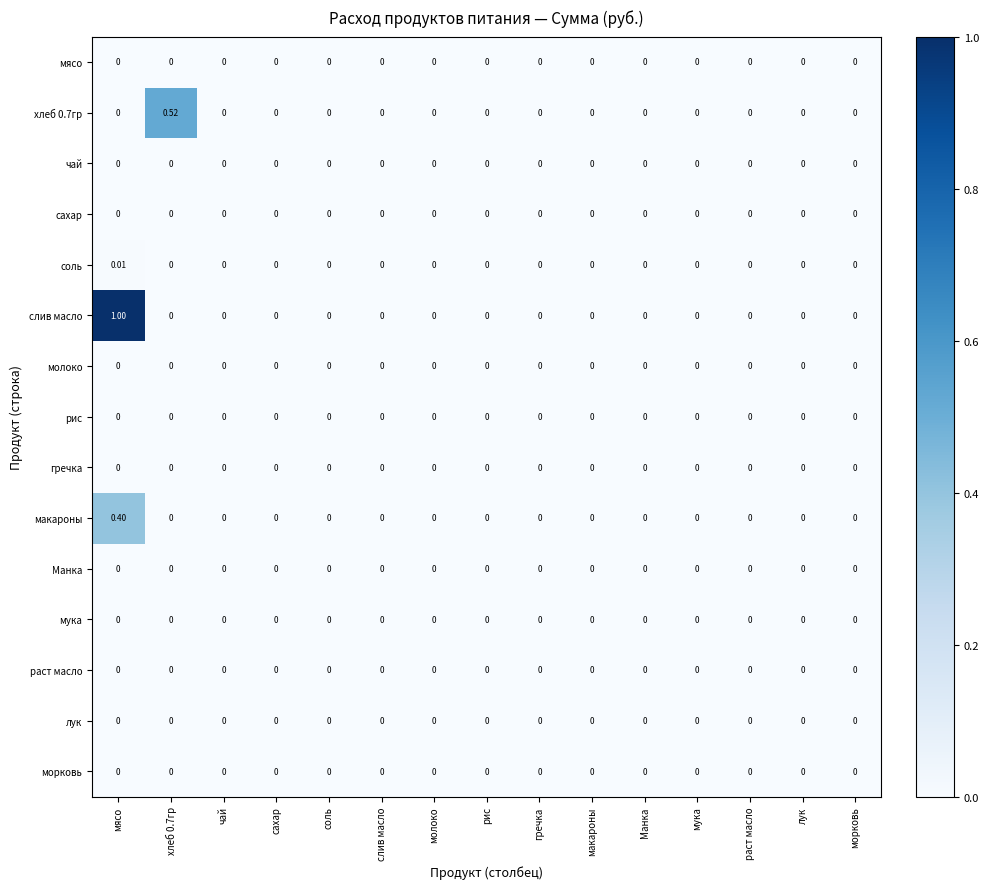

Which series changed the most between хлеб 0.7гр and макароны?

хлеб 0.7гр